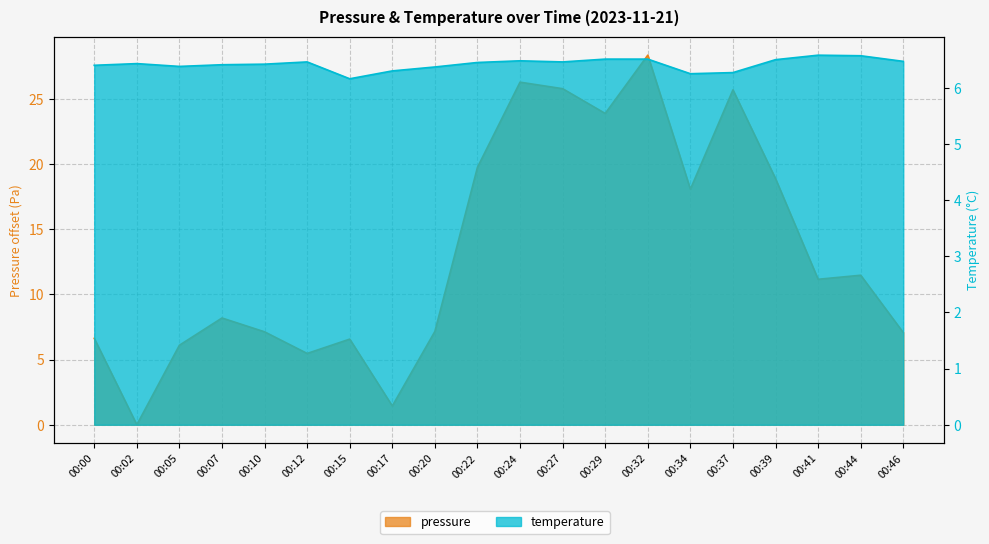

Where is pressure nearest to the value 14?

00:44